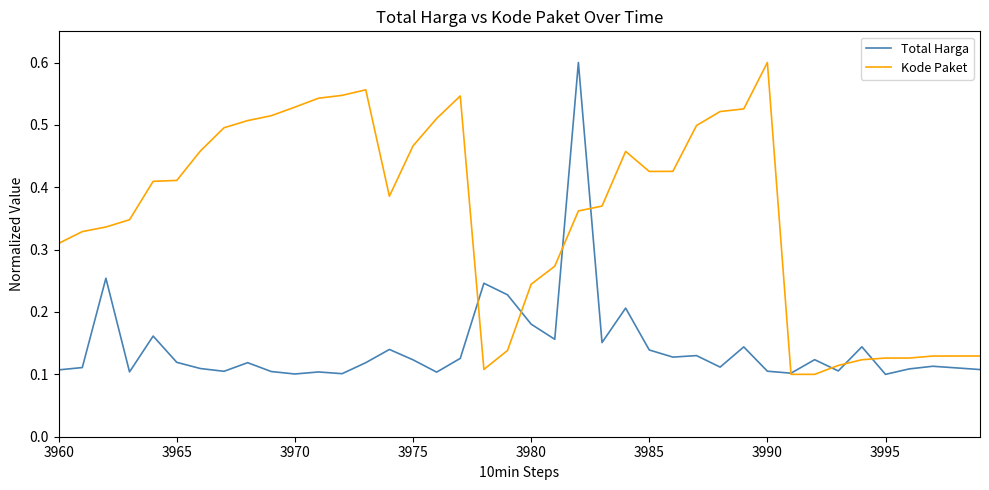

Which series has the largest total across all categories?

Kode Paket